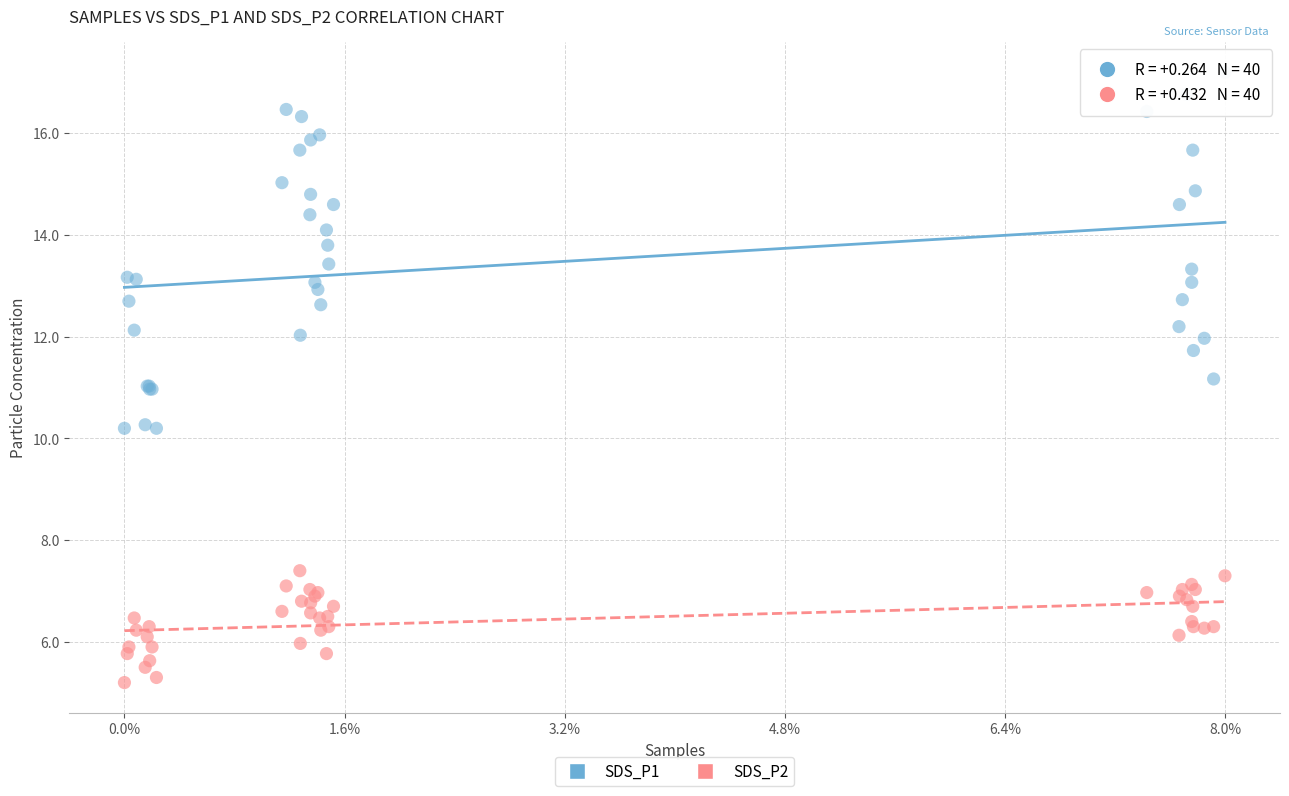

Which series contains the lowest Y value?

SDS_P2